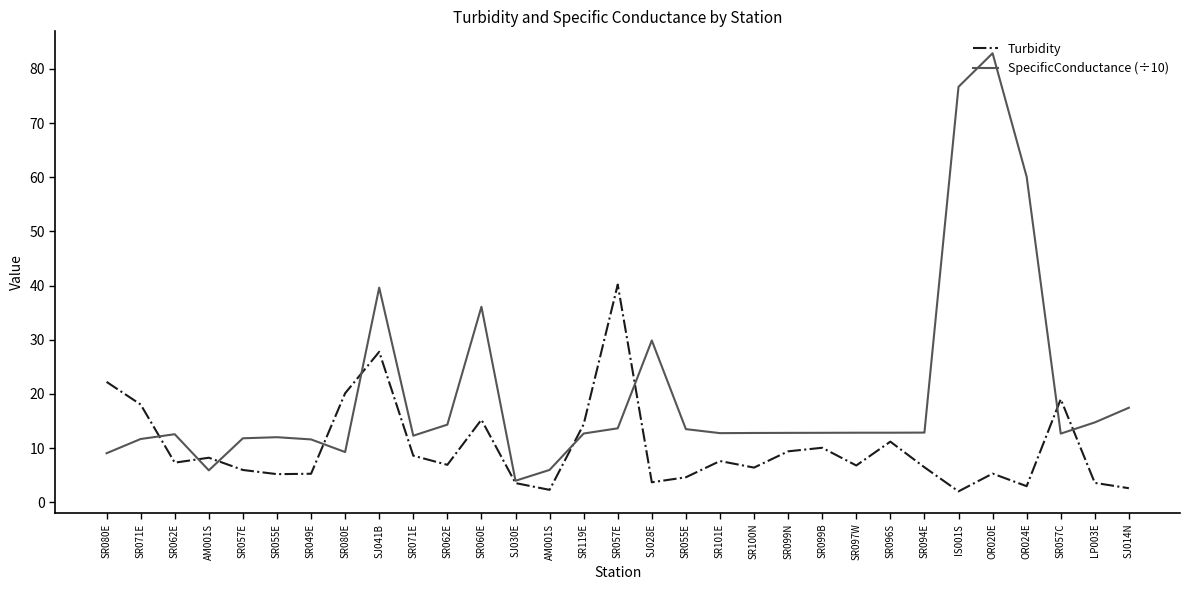

True or false: SpecificConductance (÷10) has more than 2 interior local peaks.

True